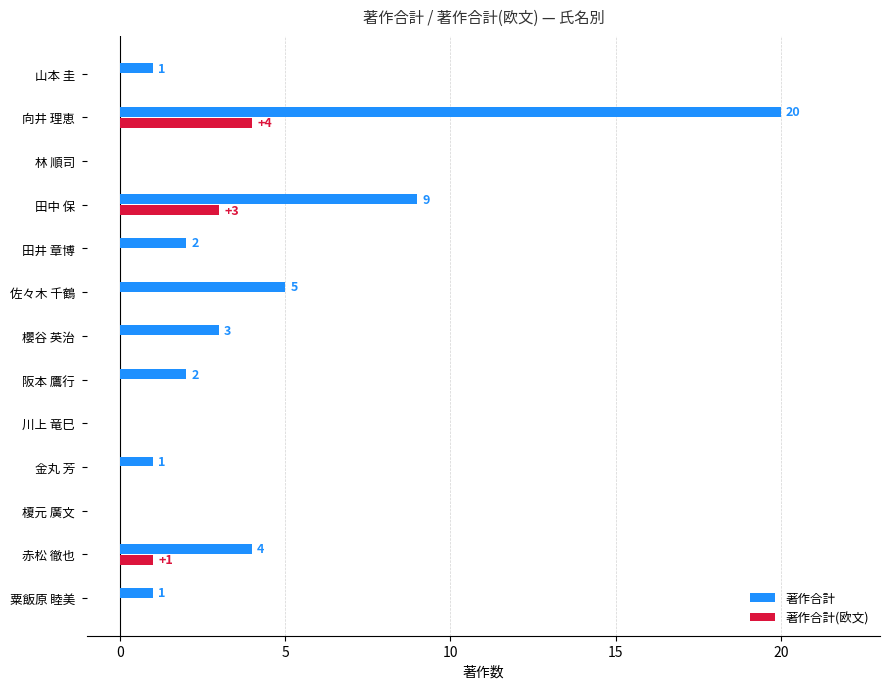

Is it true that 著作合計 equals 2 at 田井 章博?

True